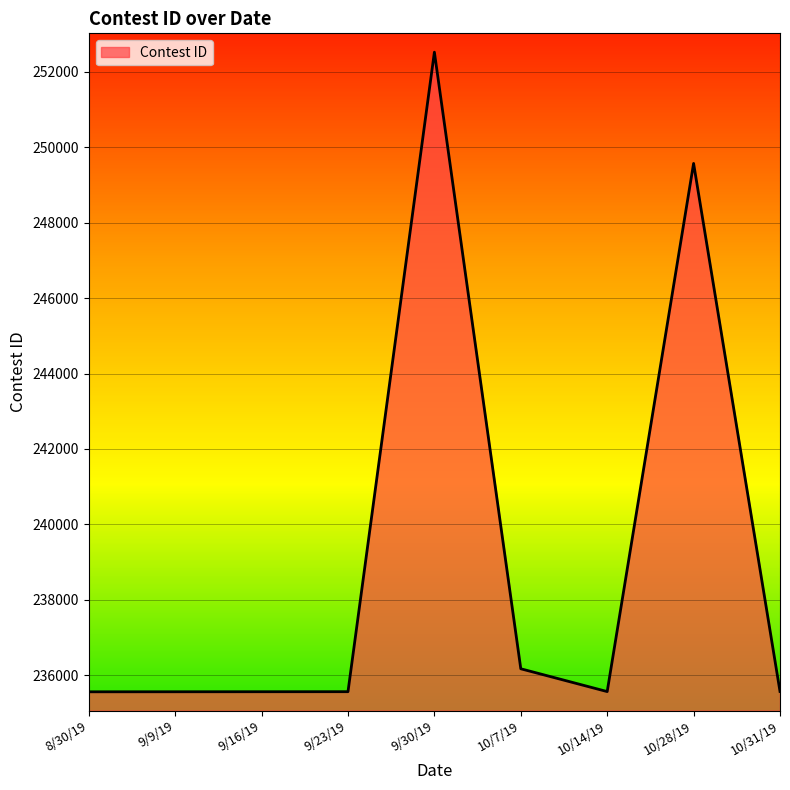

The value at 9/9/19 is 235558. True or false?

True